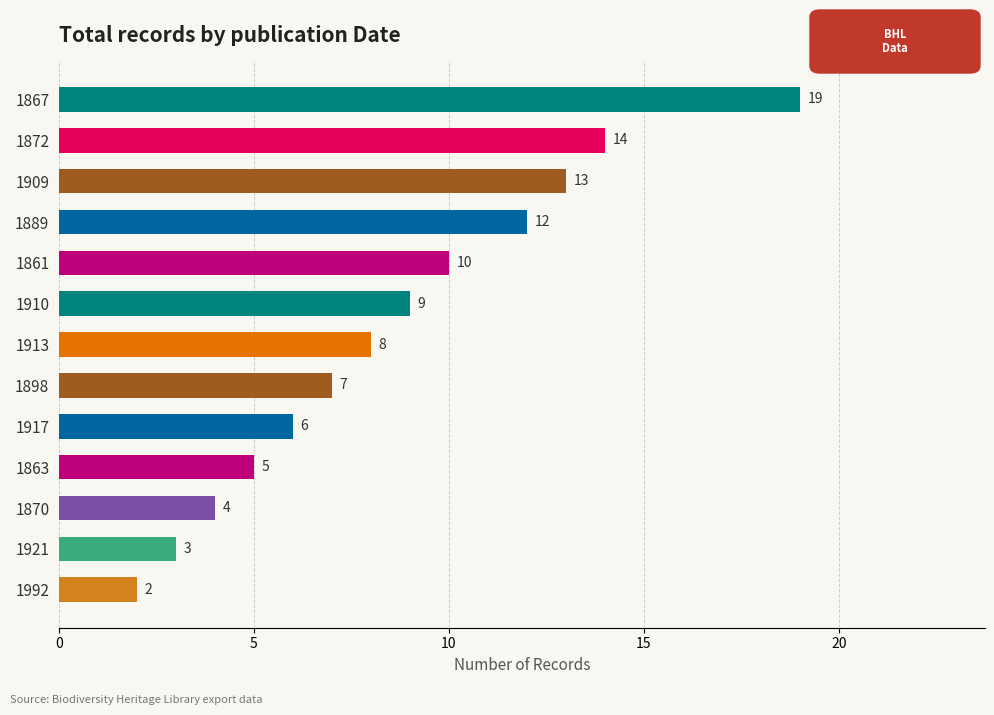

Reading bottom to top, list all the values displayed in this chart.

1992=2	1921=3	1870=4	1863=5	1917=6	1898=7	1913=8	1910=9	1861=10	1889=12	1909=13	1872=14	1867=19